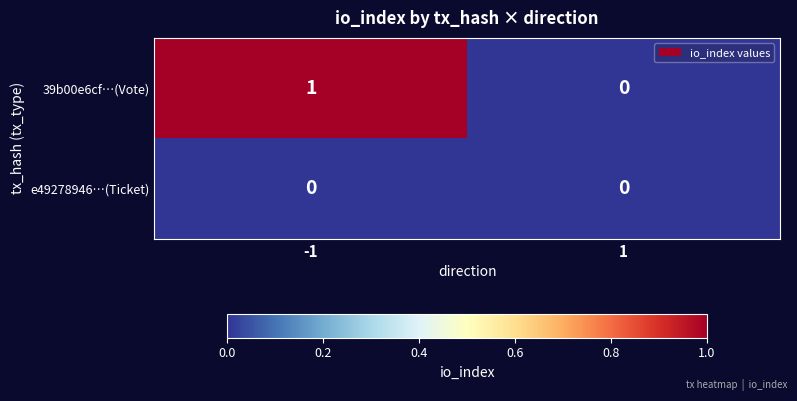

True or false: 39b00e6cf…(Vote) has a value of -1 at 1.

False